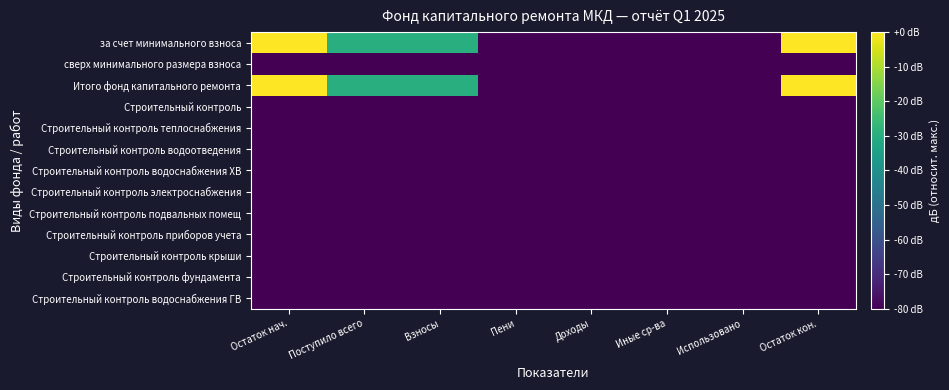

At Остаток кон., list the series in order from smallest to largest.

сверх минимального размера взноса, Строительный контроль, Строительный контроль теплоснабжения, Строительный контроль водоотведения, Строительный контроль водоснабжения ХВ, Строительный контроль электроснабжения, Строительный контроль подвальных помещ, Строительный контроль приборов учета, Строительный контроль крыши, Строительный контроль фундамента, Строительный контроль водоснабжения ГВ, за счет минимального взноса, Итого фонд капитального ремонта